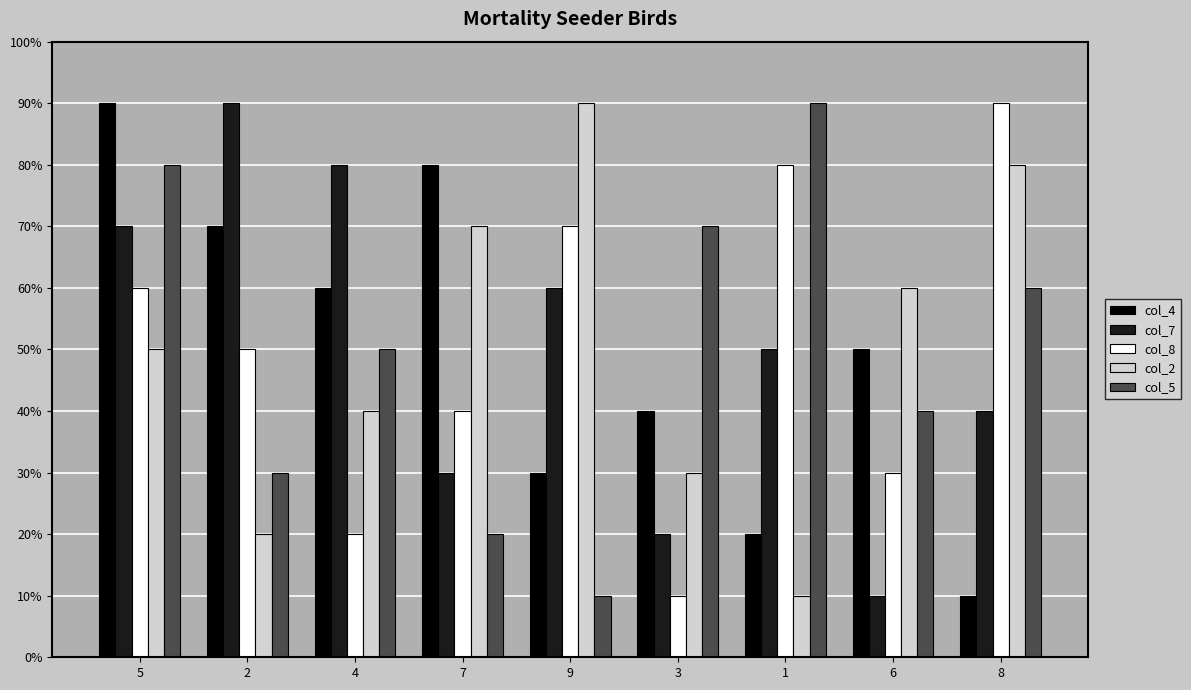

Reading right to left, what are all the values shown in this chart?

col_4: 8=1	6=5	1=2	3=4	9=3	7=8	4=6	2=7	5=9
col_7: 8=4	6=1	1=5	3=2	9=6	7=3	4=8	2=9	5=7
col_8: 8=9	6=3	1=8	3=1	9=7	7=4	4=2	2=5	5=6
col_2: 8=8	6=6	1=1	3=3	9=9	7=7	4=4	2=2	5=5
col_5: 8=6	6=4	1=9	3=7	9=1	7=2	4=5	2=3	5=8